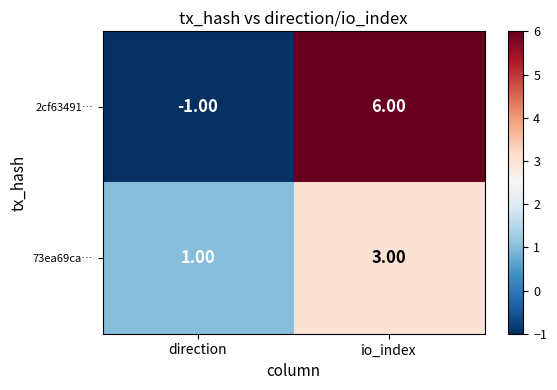

At which label is 73ea69ca… closest to 2?

direction